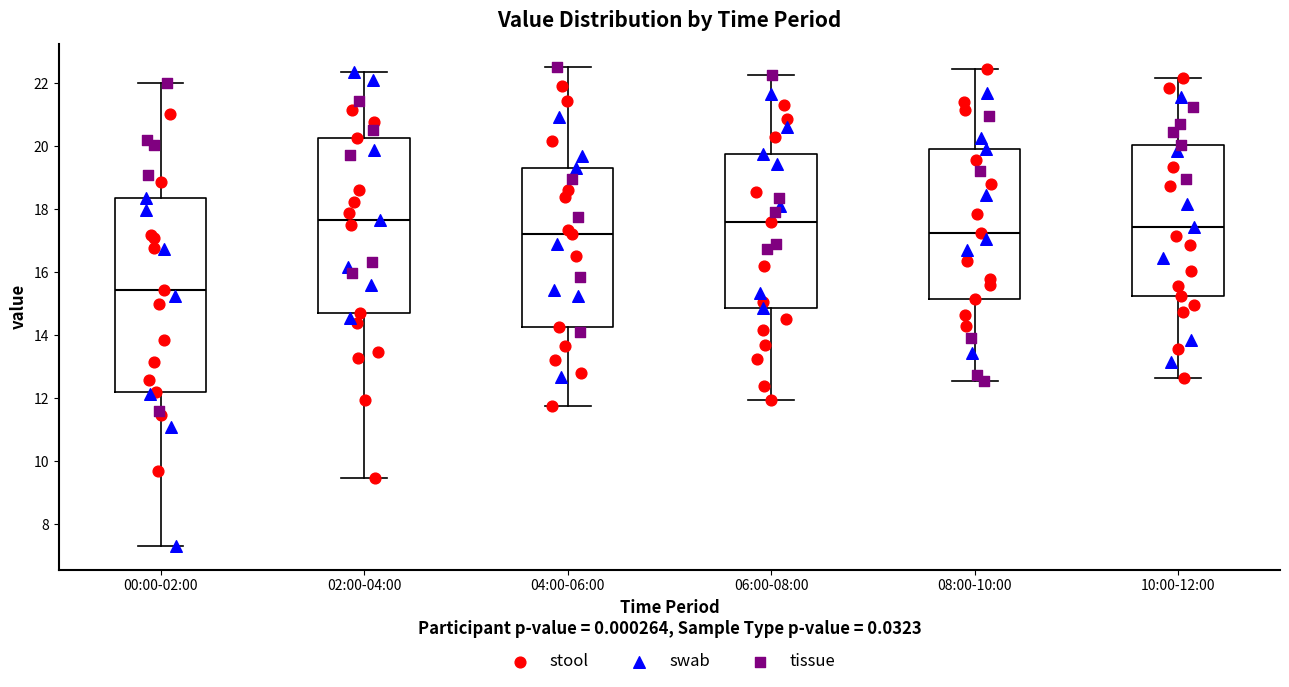

Comparing the boxes themselves (not the whiskers), which one is the tallest?

00:00-02:00